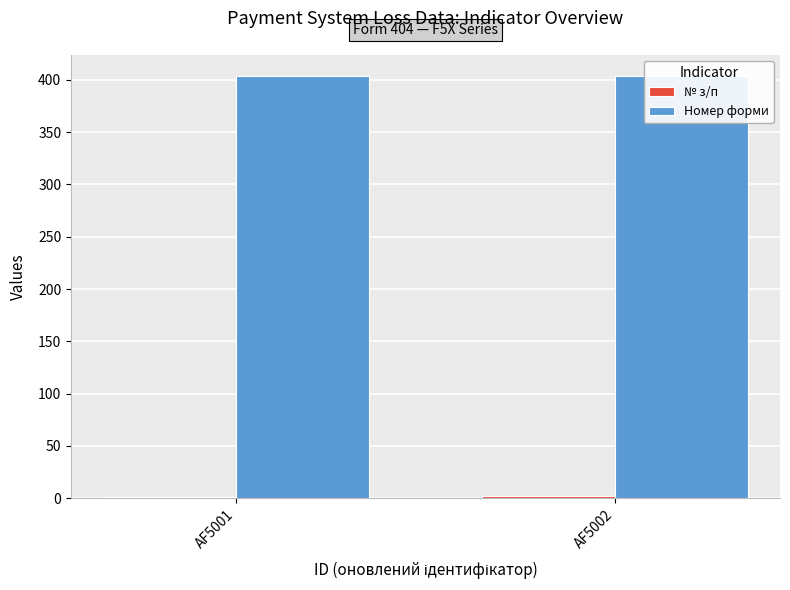

Which series has the widest spread of values?

№ з/п